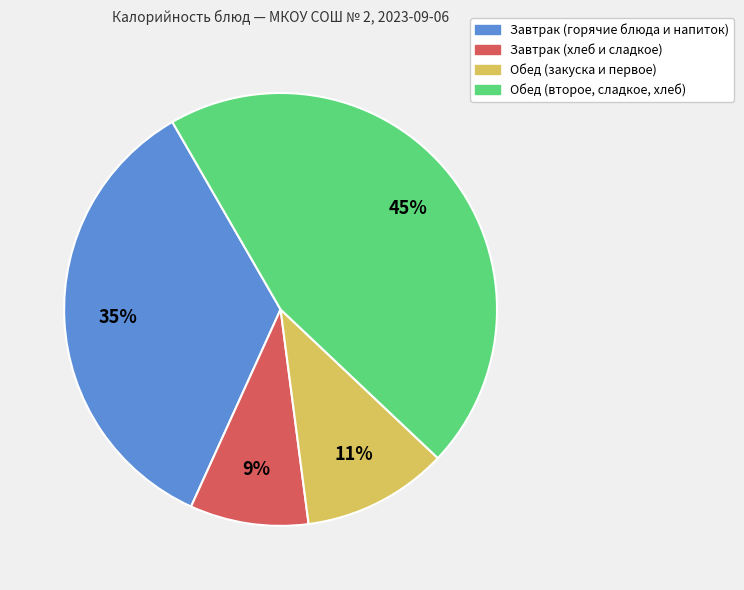

Is there a majority slice in this chart?

No